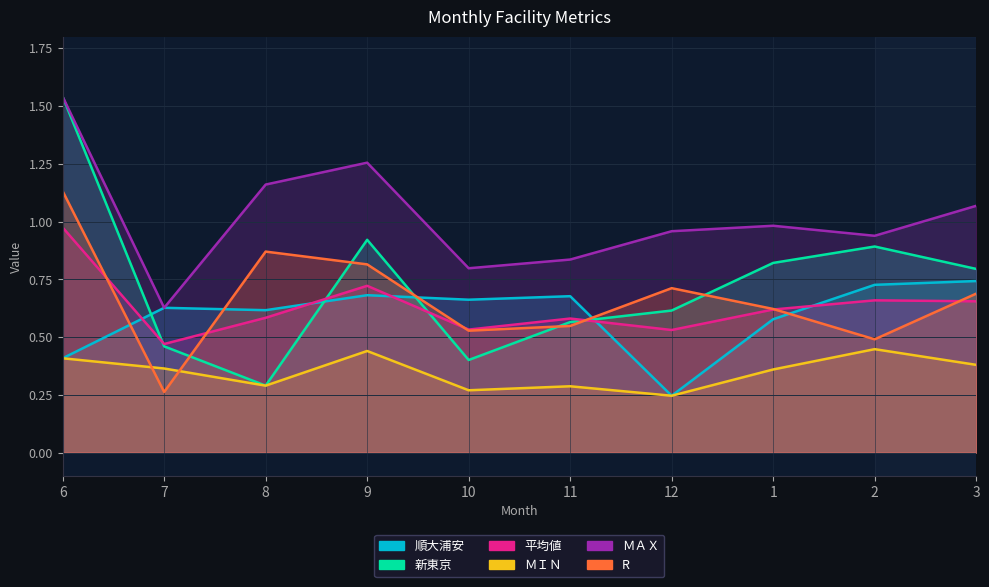

What is the sum of the 順大浦安 values at 12 and 6?

0.7